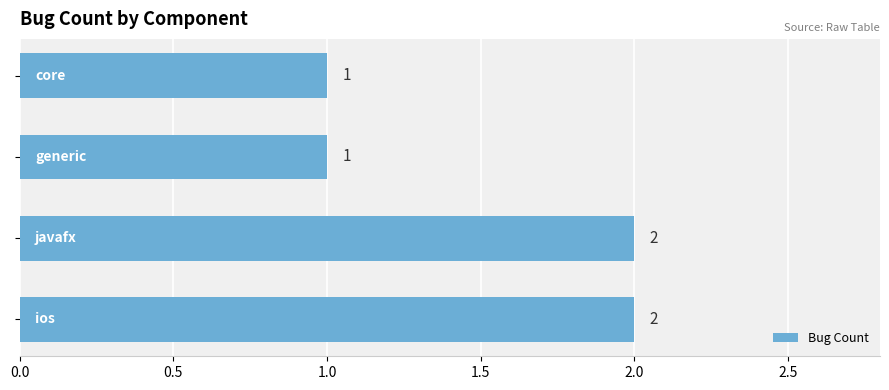

How many bars are there in total?

4